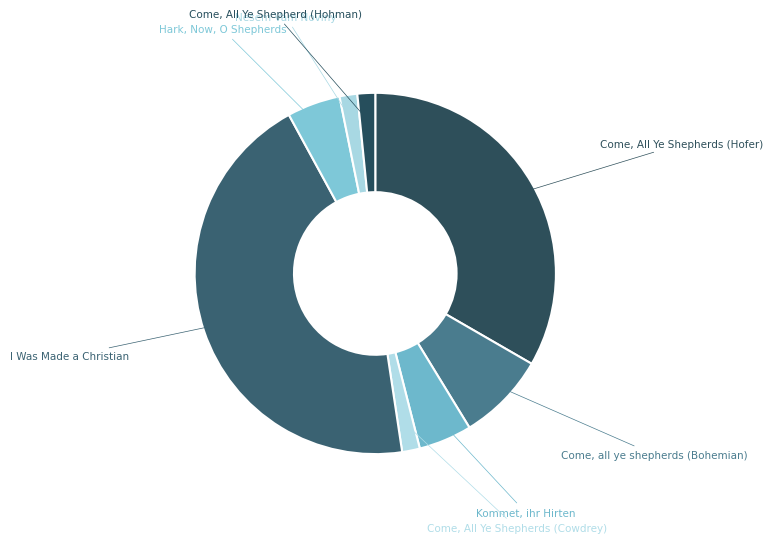

Approximately how many times larger is the value at Come, all ye shepherds (Bohemian) compared to Come, All Ye Shepherd (Hohman)?

5.0